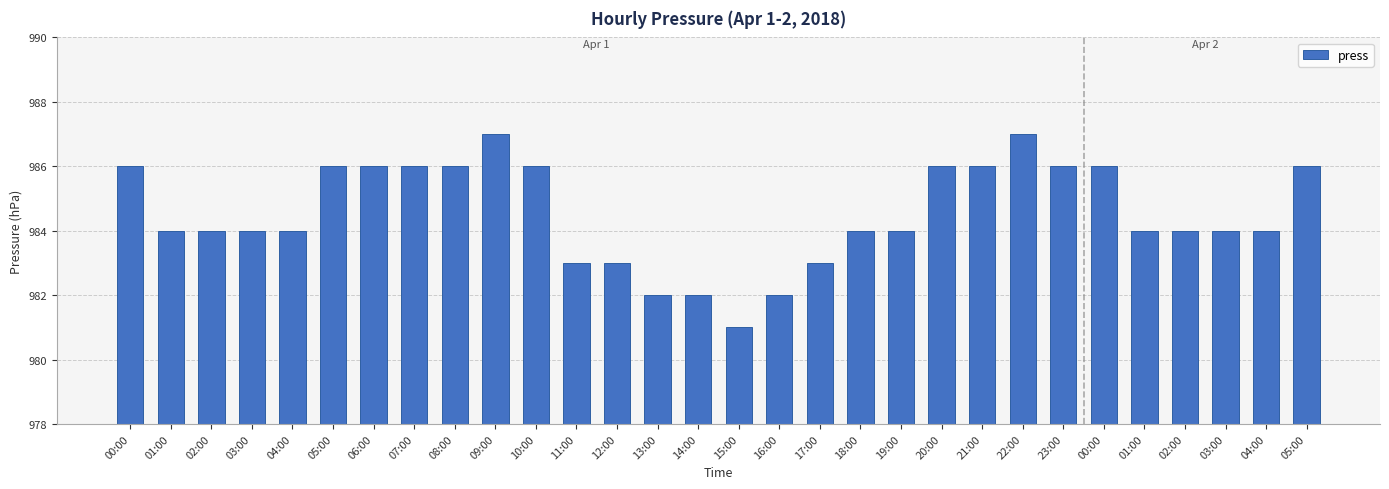

Reading left to right, extract all data points from this chart.

986	984	984	984	984	986	986	986	986	987	986	983	983	982	982	981	982	983	984	984	986	986	987	986	986	984	984	984	984	986